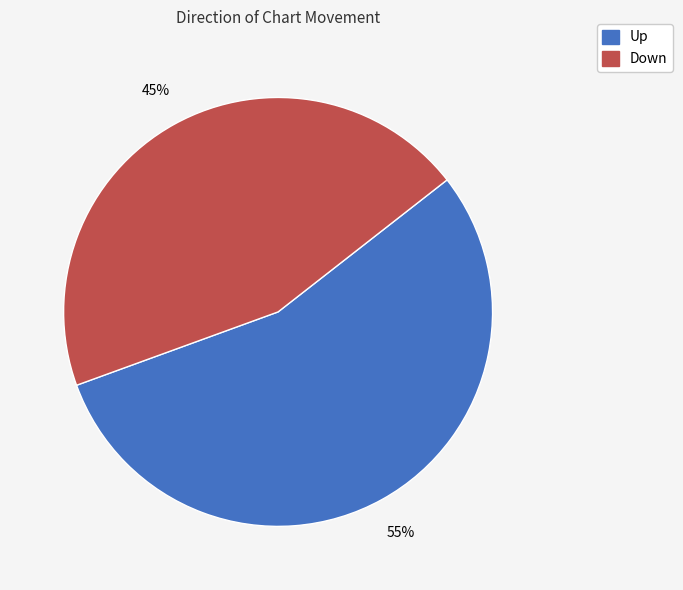

Is there any slice that represents more than half of the pie?

Yes